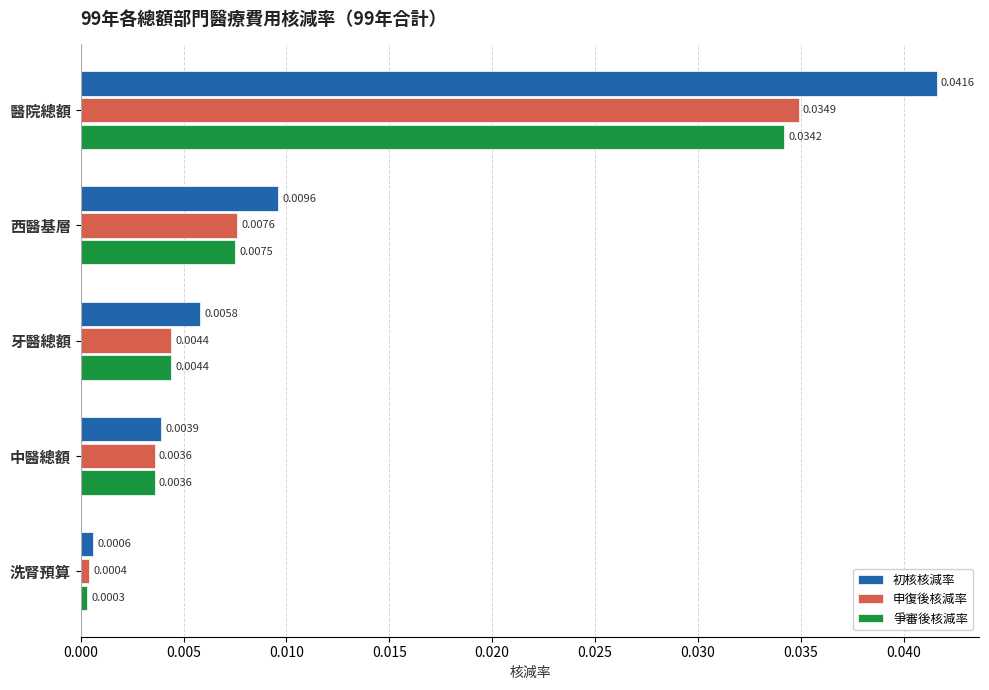

Which series has the largest total across all categories?

初核核減率